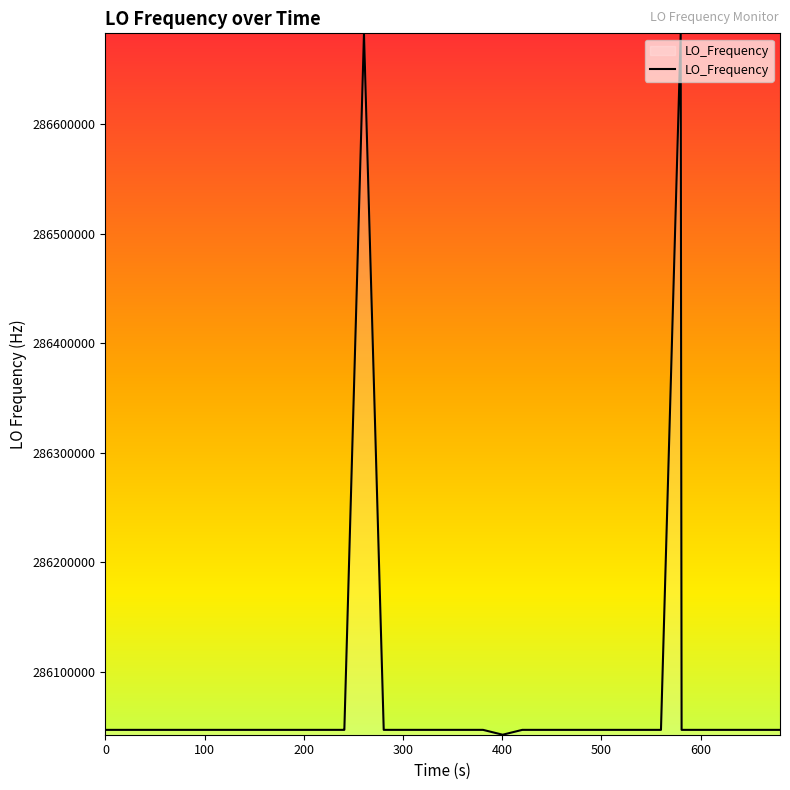

What is the maximum value shown in the chart?

286682705.3